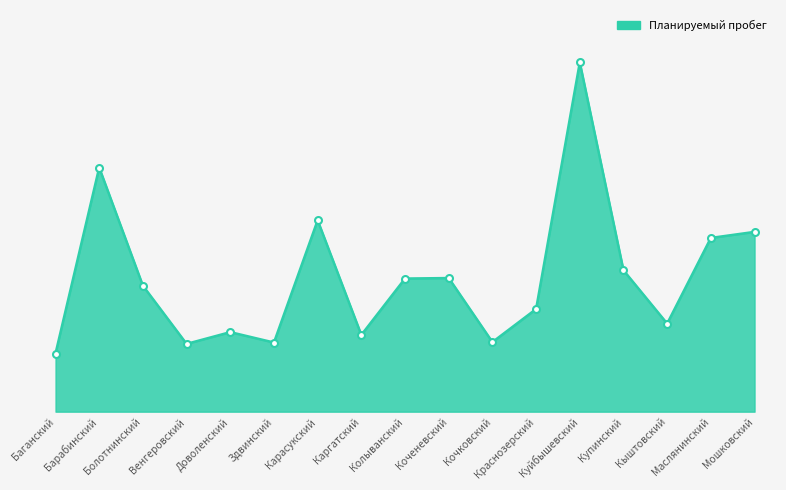

True or false: the data has more than 0 interior local peaks.

True